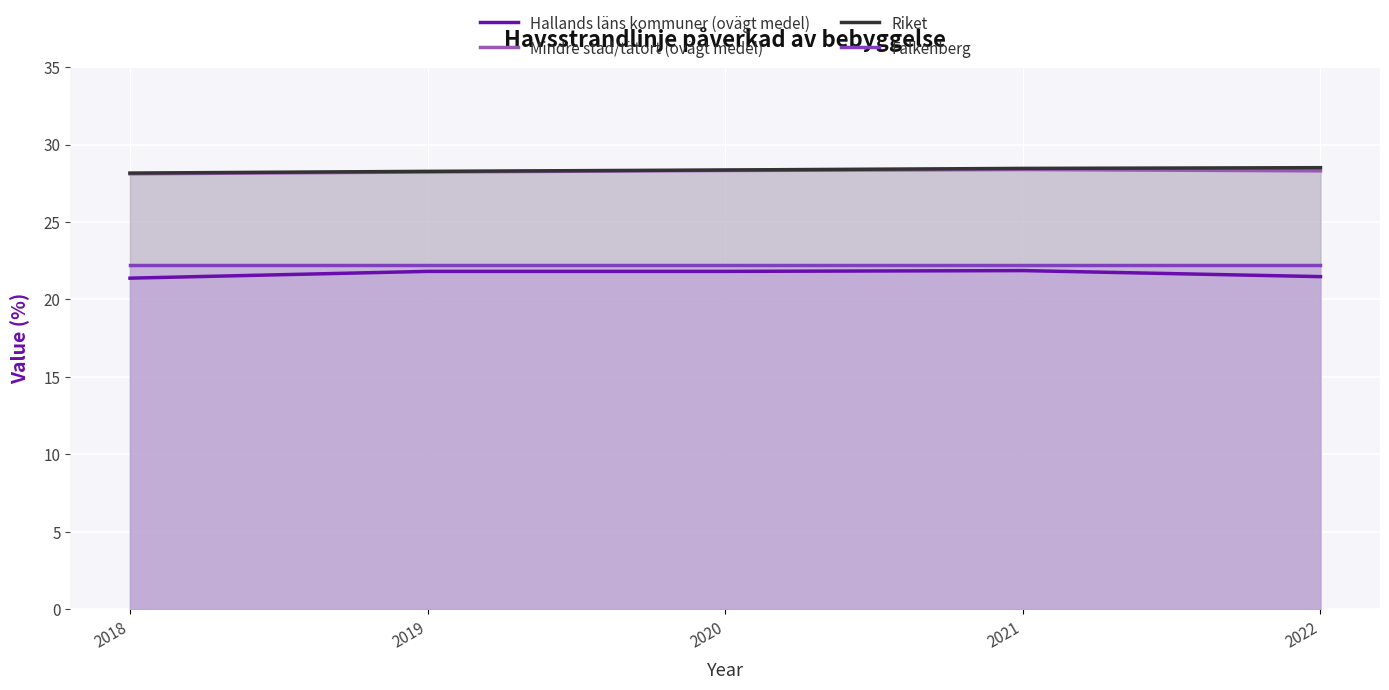

True or false: Mindre stad/tätort (ovägt medel) has a value of 28.4 at 2021.

True